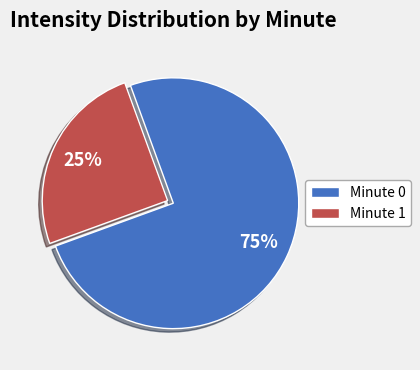

Between Minute 0 and Minute 1, which is larger?

Minute 0